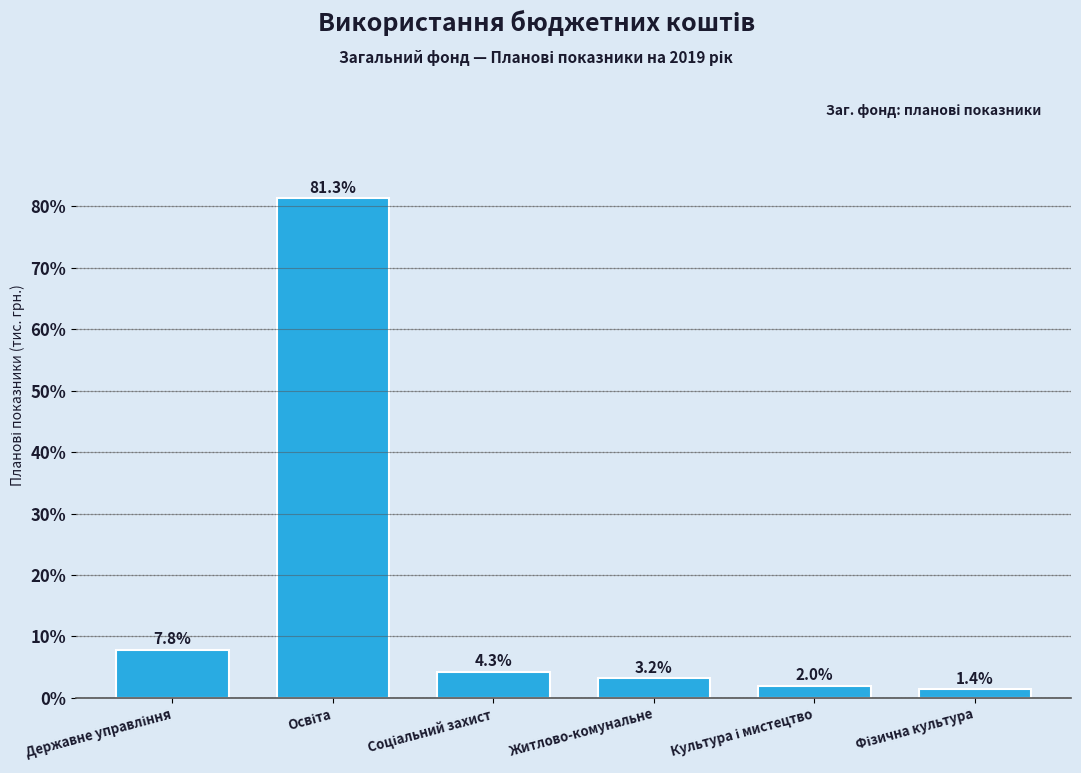

Reading left to right, what are all the values shown in this chart?

7.8	81.3	4.3	3.2	2.0	1.4